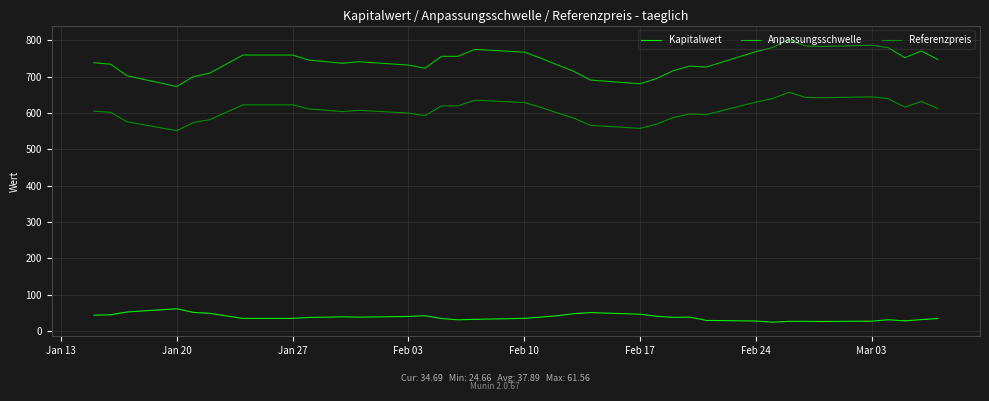

Which series has the largest range (max minus min)?

Anpassungsschwelle